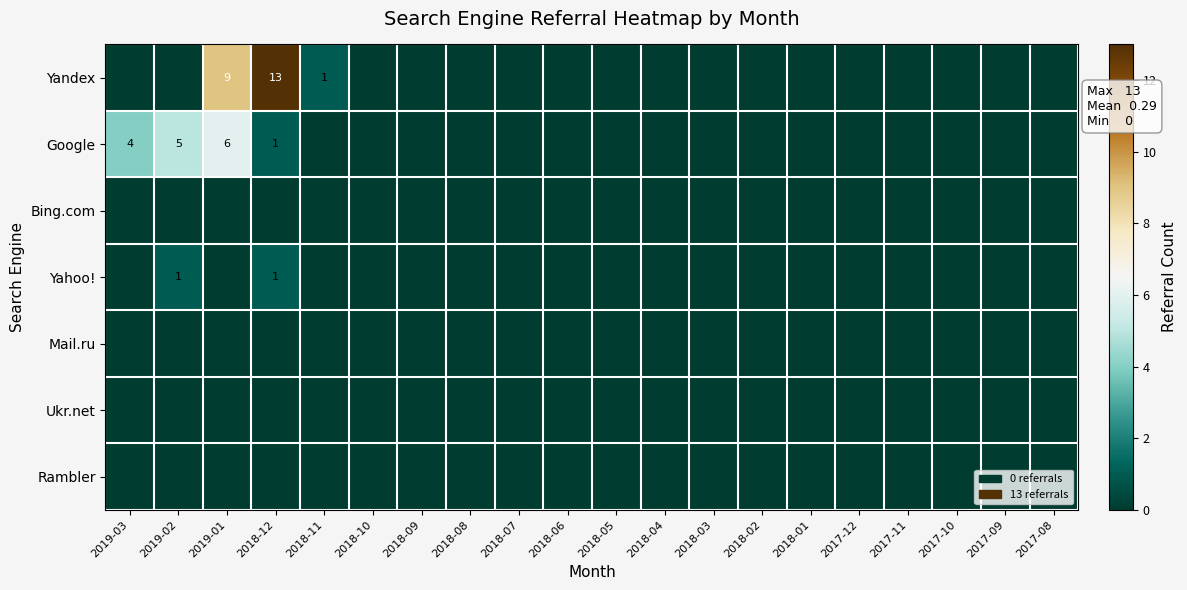

At 2018-01, list the series in order from smallest to largest.

Yandex, Google, Bing.com, Yahoo!, Mail.ru, Ukr.net, Rambler